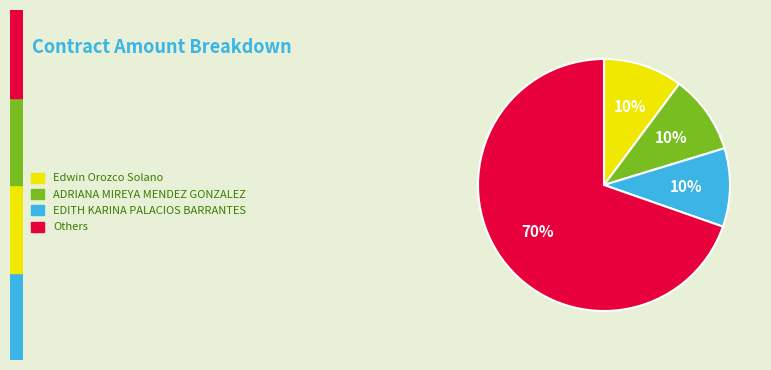

Which category has the biggest portion of the pie?

Others